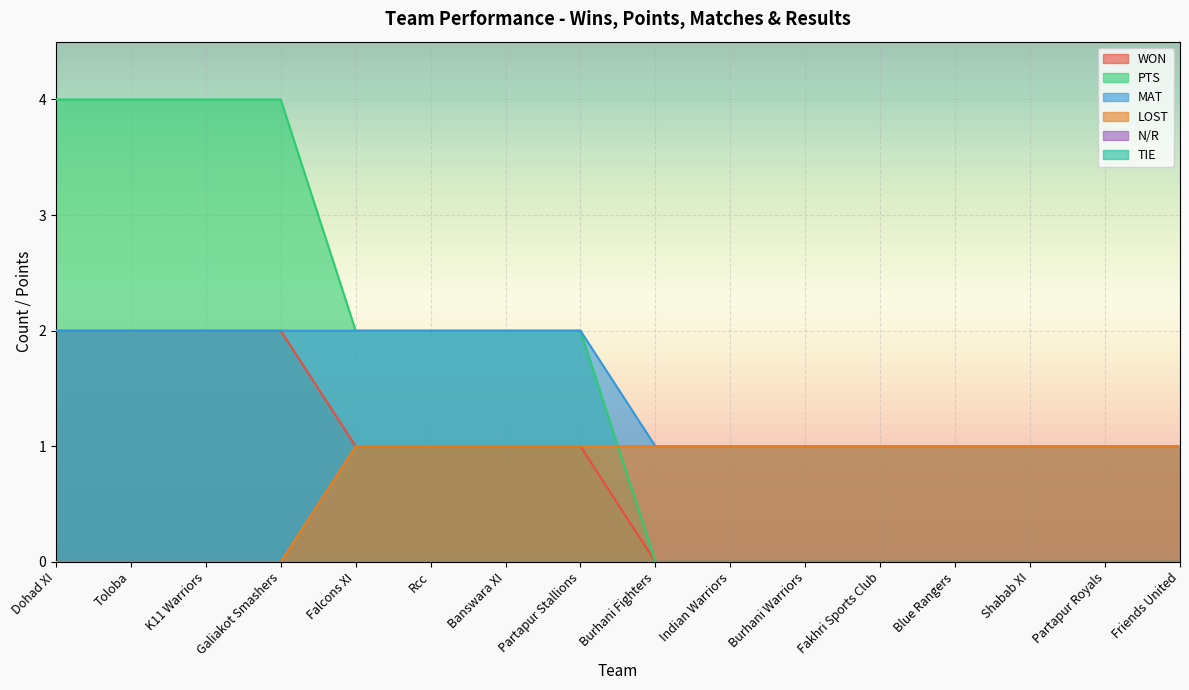

What value does the LOST series have at Partapur Stallions?

1